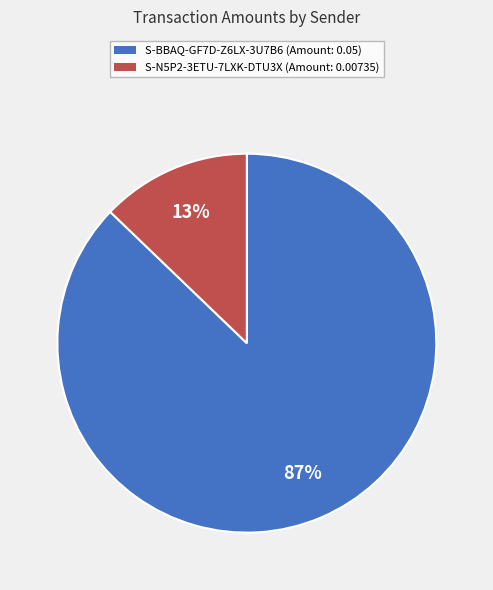

To the nearest percent, what is the combined percentage of S-N5P2-3ETU-7LXK-DTU3X and S-BBAQ-GF7D-Z6LX-3U7B6?

100%